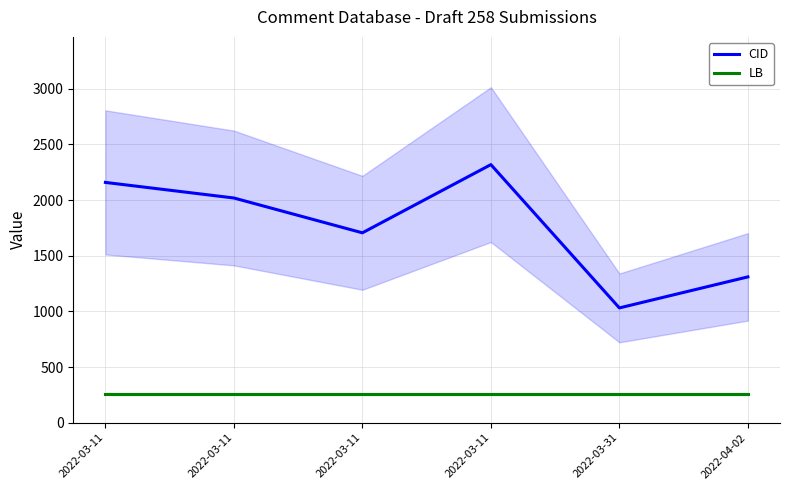

Reading left to right, list all the values displayed in this chart.

CID: 2159	2019	1706	2319	1031	1310
LB: 258	258	258	258	258	258